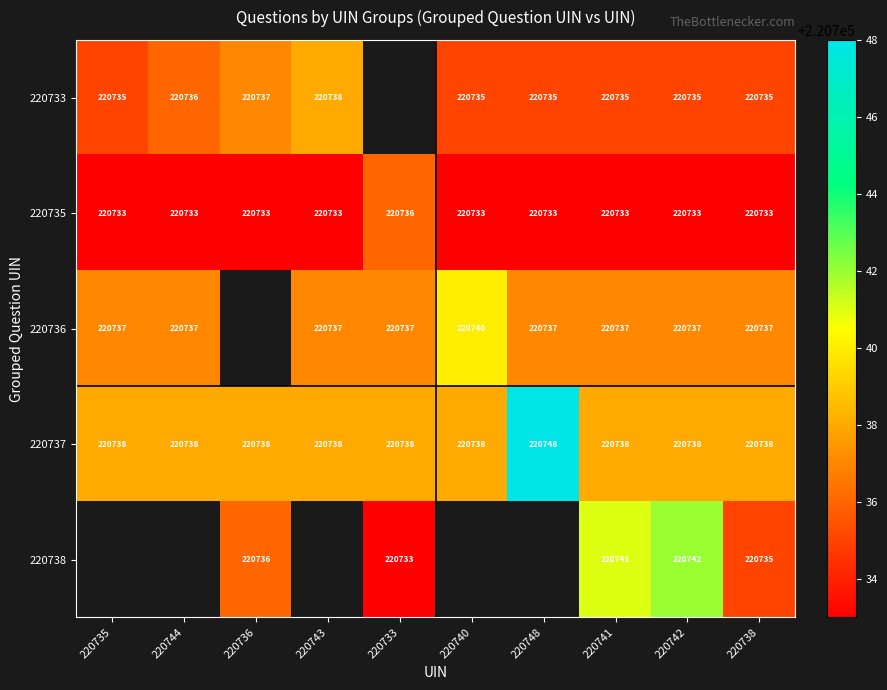

At how many categories does at least one series exceed 220745?

1